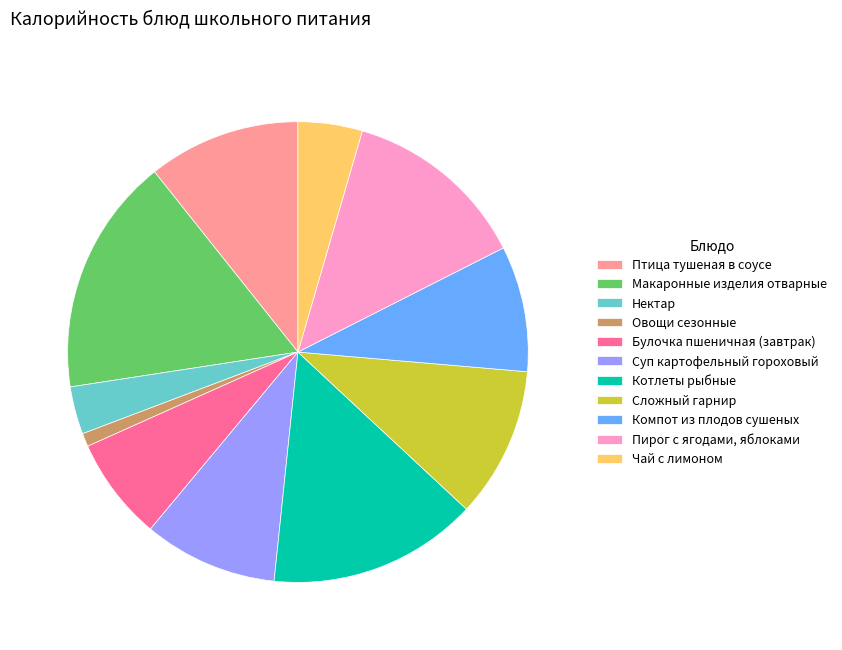

Is the sum of Макаронные изделия отварные and Пирог с ягодами, яблоками greater than half?

No